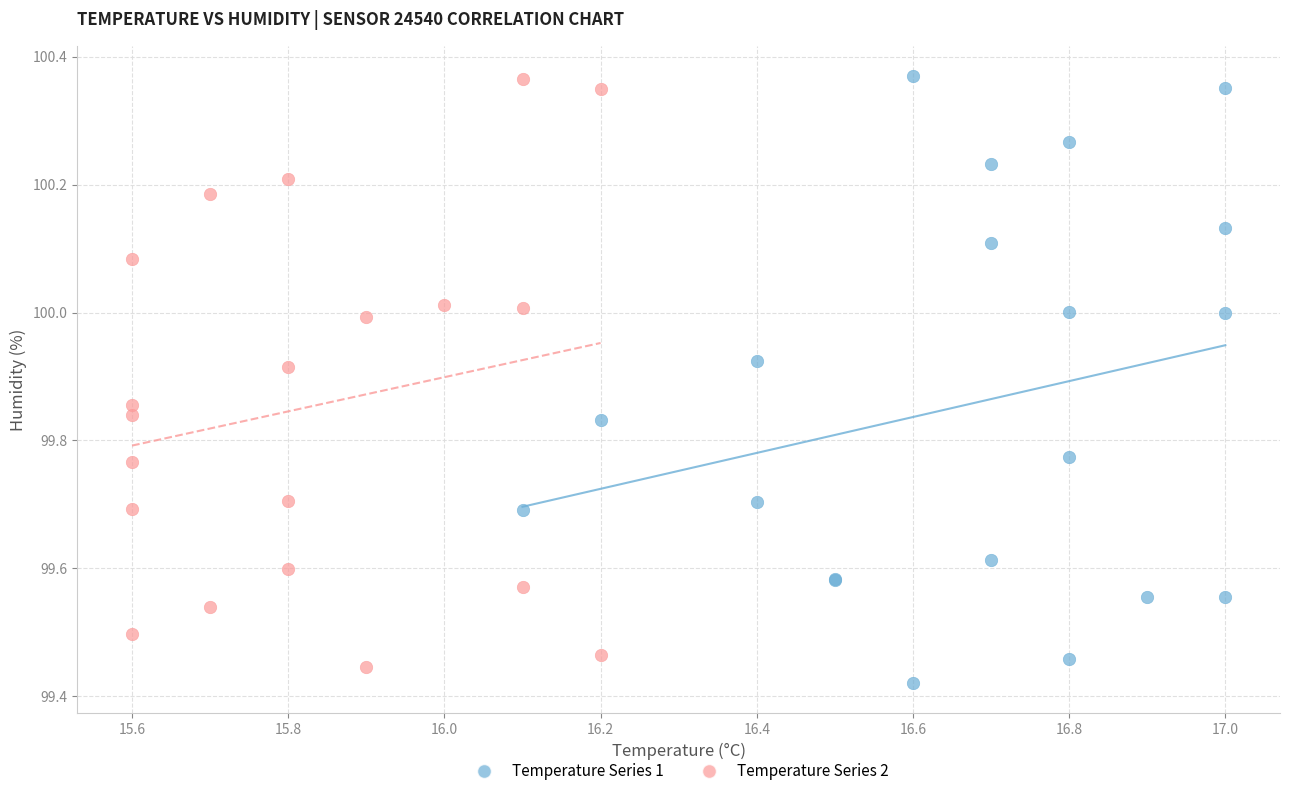

Which series has the widest spread of Y values?

Temperature Series 1